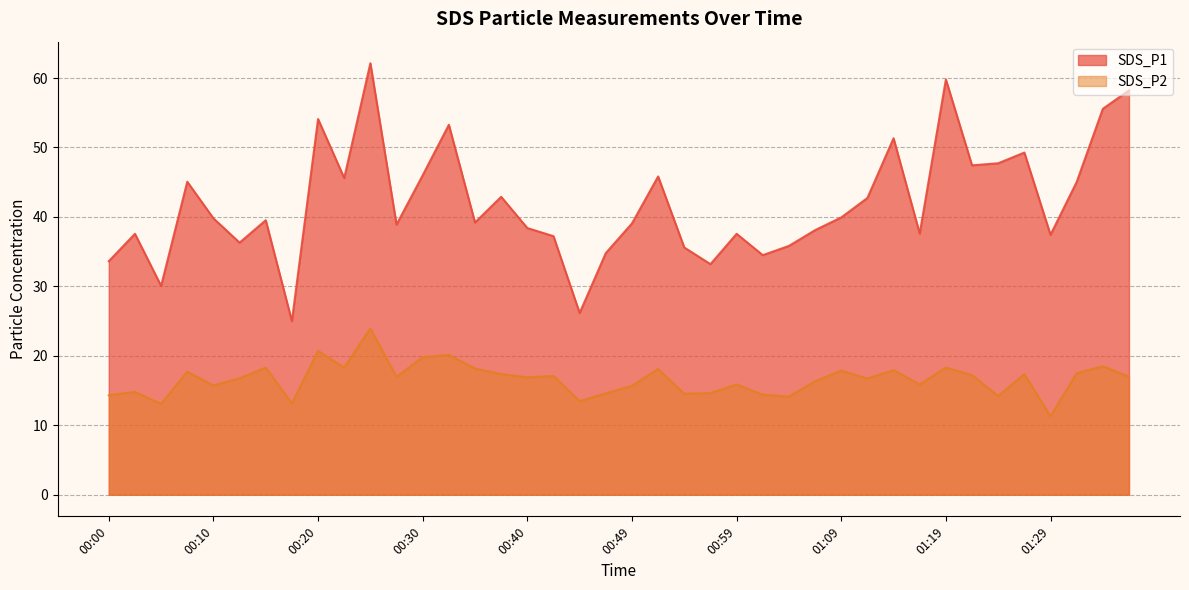

Is the value of SDS_P1 at 00:52 greater than the value of SDS_P2 at 00:25?

Yes